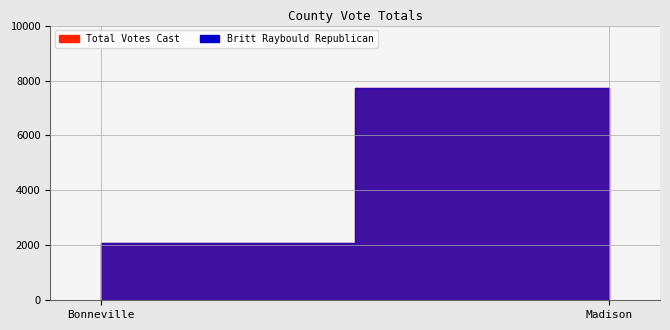

At how many categories does at least one series exceed 3093?

1